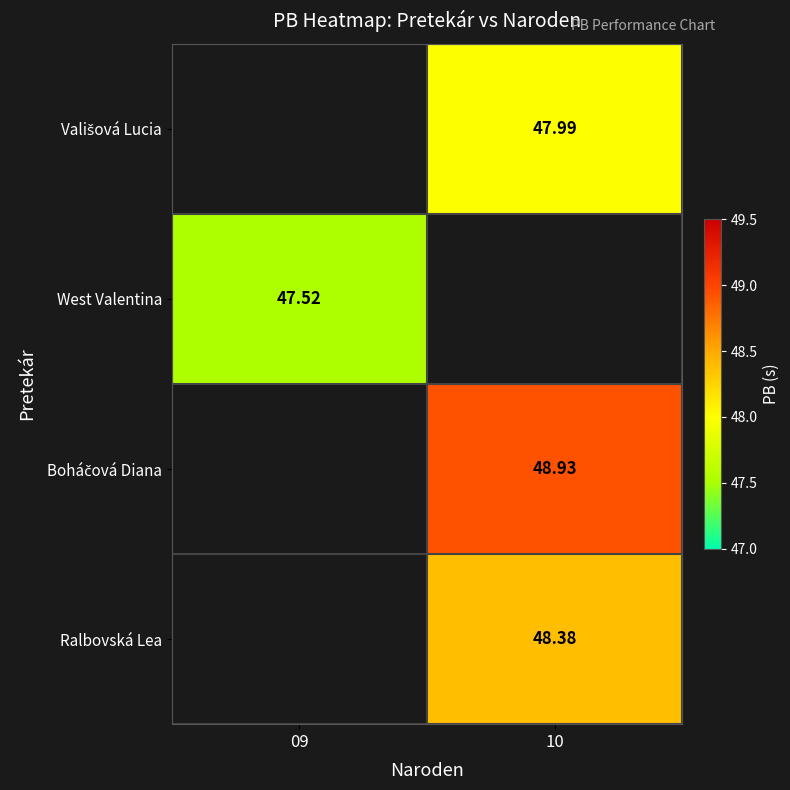

The value of Vališová Lucia at 10 is 19.3. True or false?

False